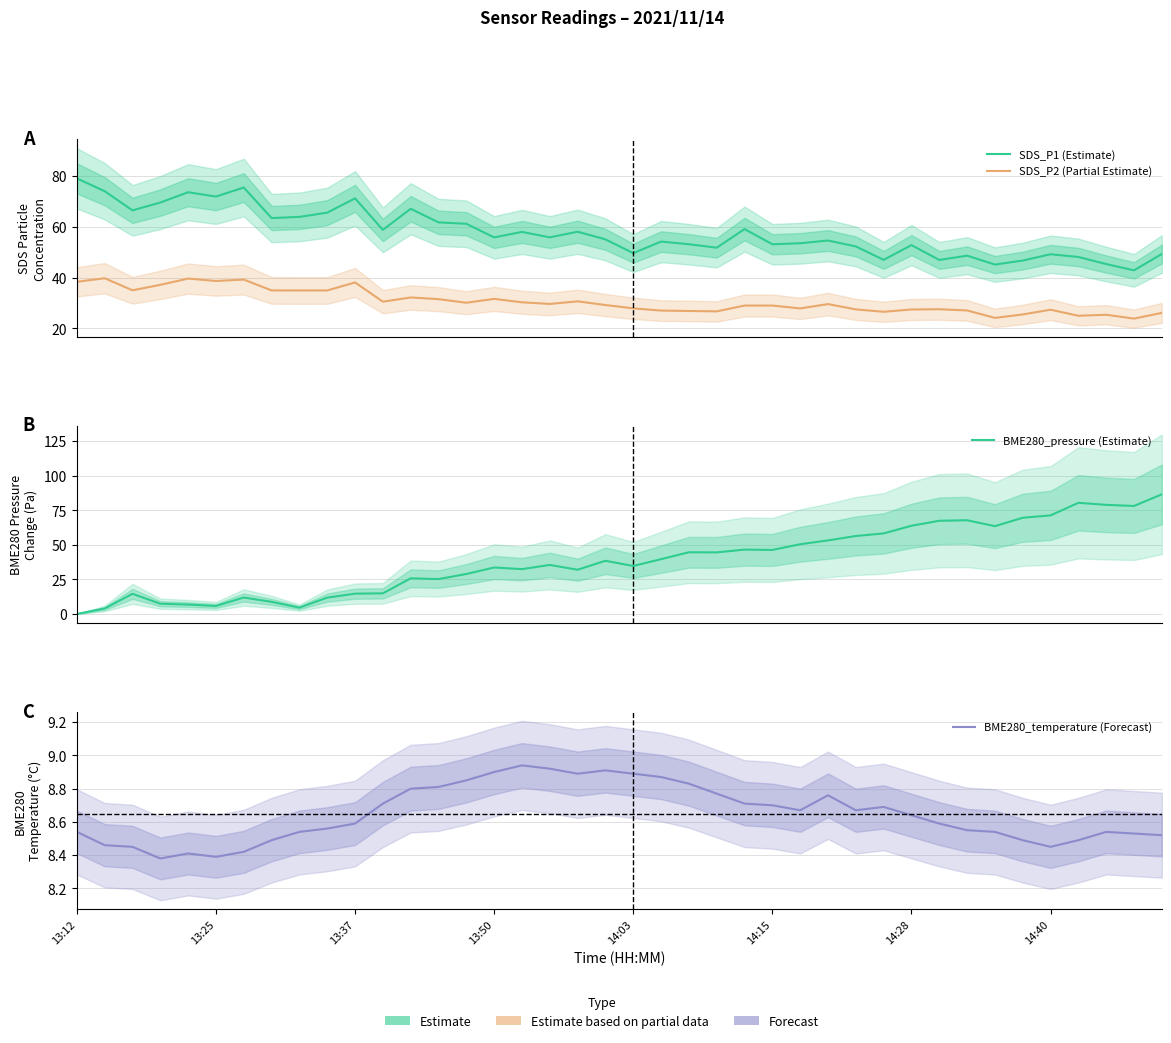

What is the greatest value displayed?

86.6